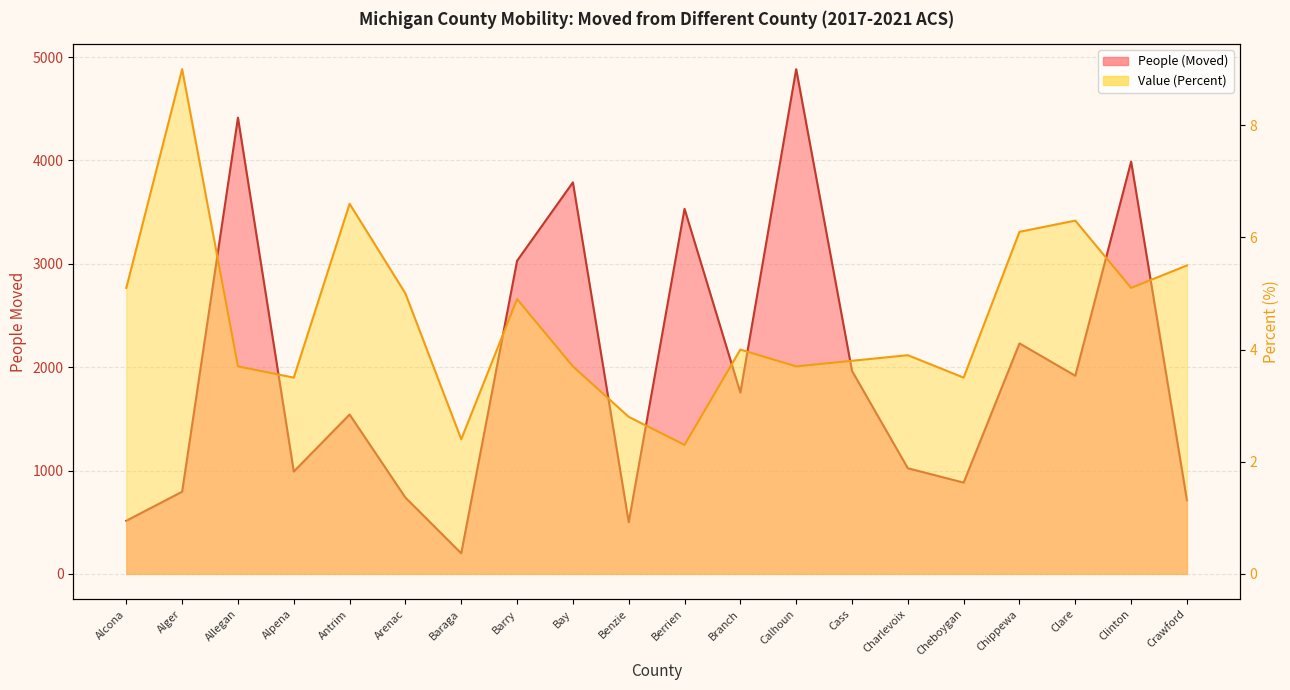

True or false: Value (Percent) has a value of 3.7 at Allegan.

True